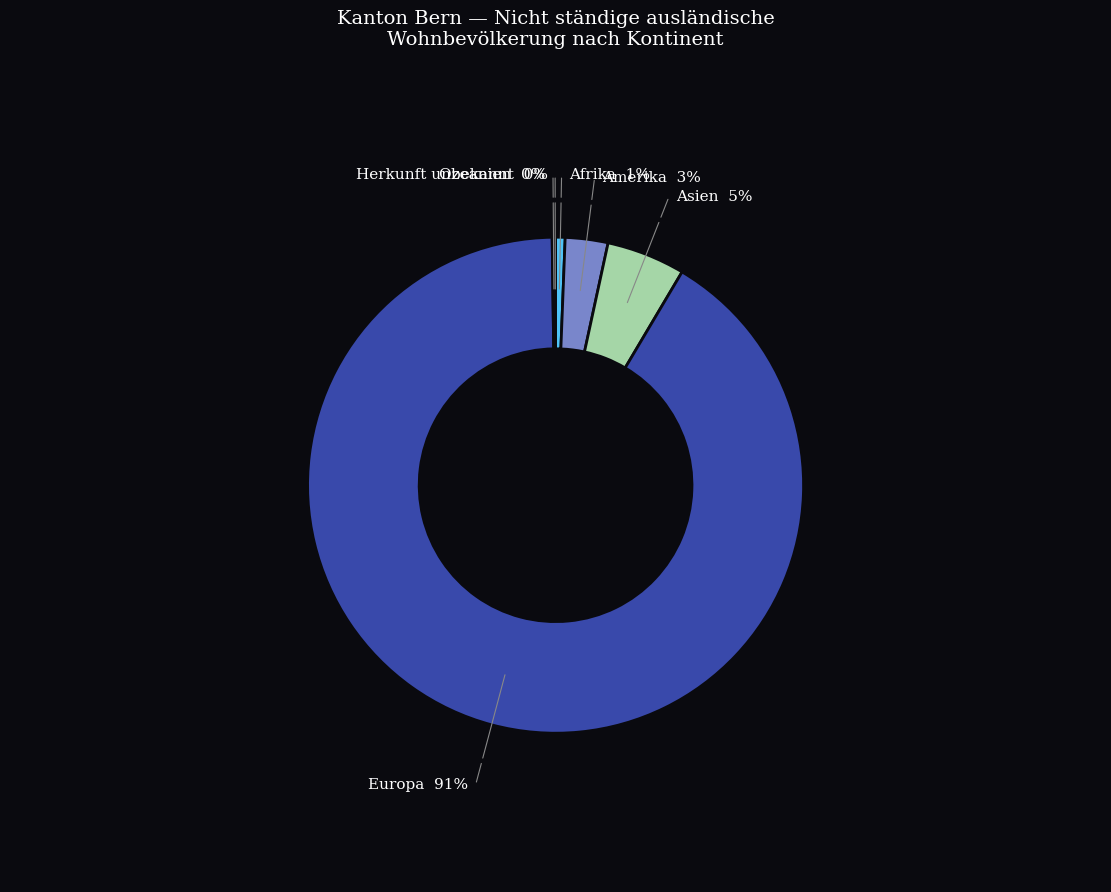

Approximately how many times larger is the value at Ozeanien compared to Herkunft unbekannt?

4.0